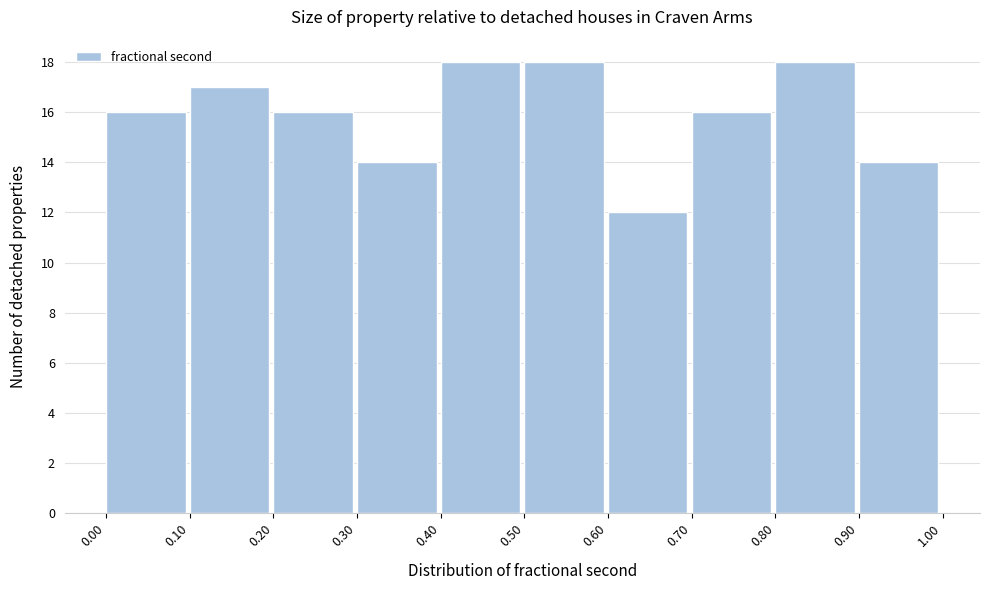

Reading left to right, list every bar in this chart as the range it spans on the x-axis followed by its height. The values are not printed on the chart, so give them approximately, as read against the axis.

0.00 to 0.10: 16
0.10 to 0.20: 17
0.20 to 0.30: 16
0.30 to 0.40: 14
0.40 to 0.50: 18
0.50 to 0.60: 18
0.60 to 0.70: 12
0.70 to 0.80: 16
0.80 to 0.90: 18
0.90 to 1.00: 14